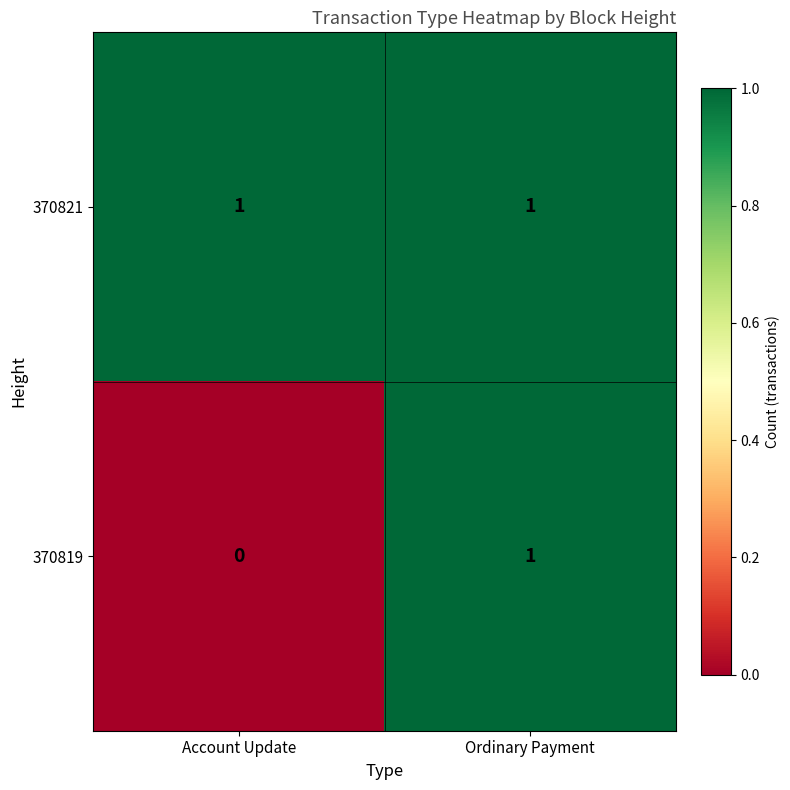

At which category is the sum across all series the highest?

Ordinary Payment